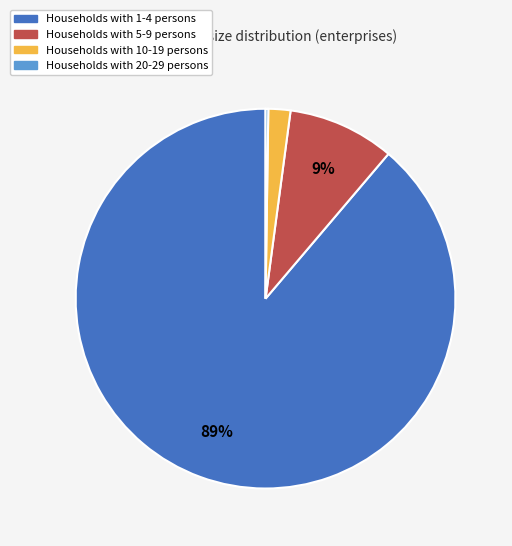

To the nearest percent, what is the difference between the largest and smallest slice percentages?

89%